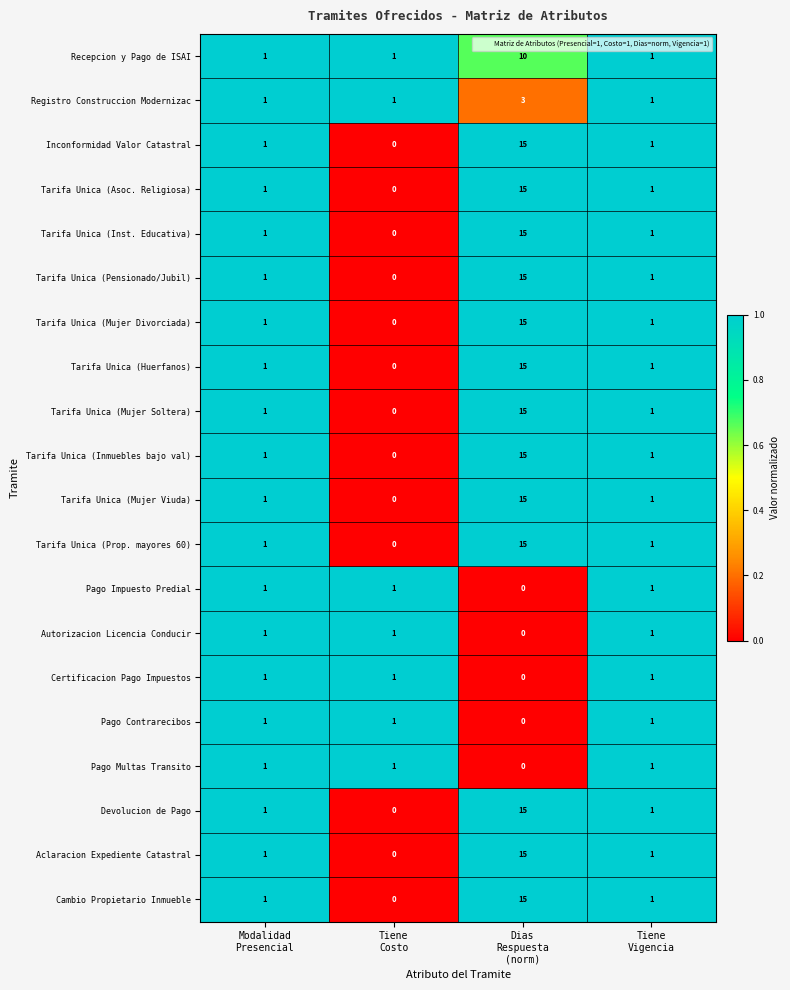

What is the maximum value shown in the chart?

15